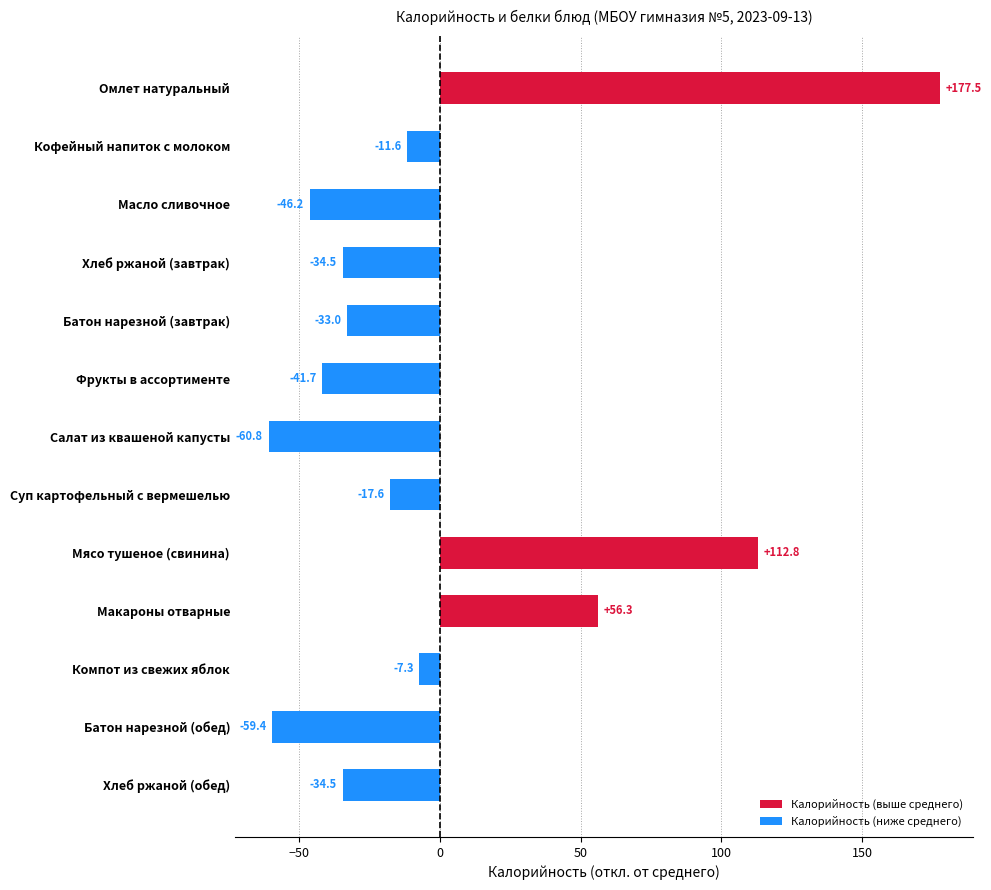

Are the bars grouped side by side (vs. stacked)?

No